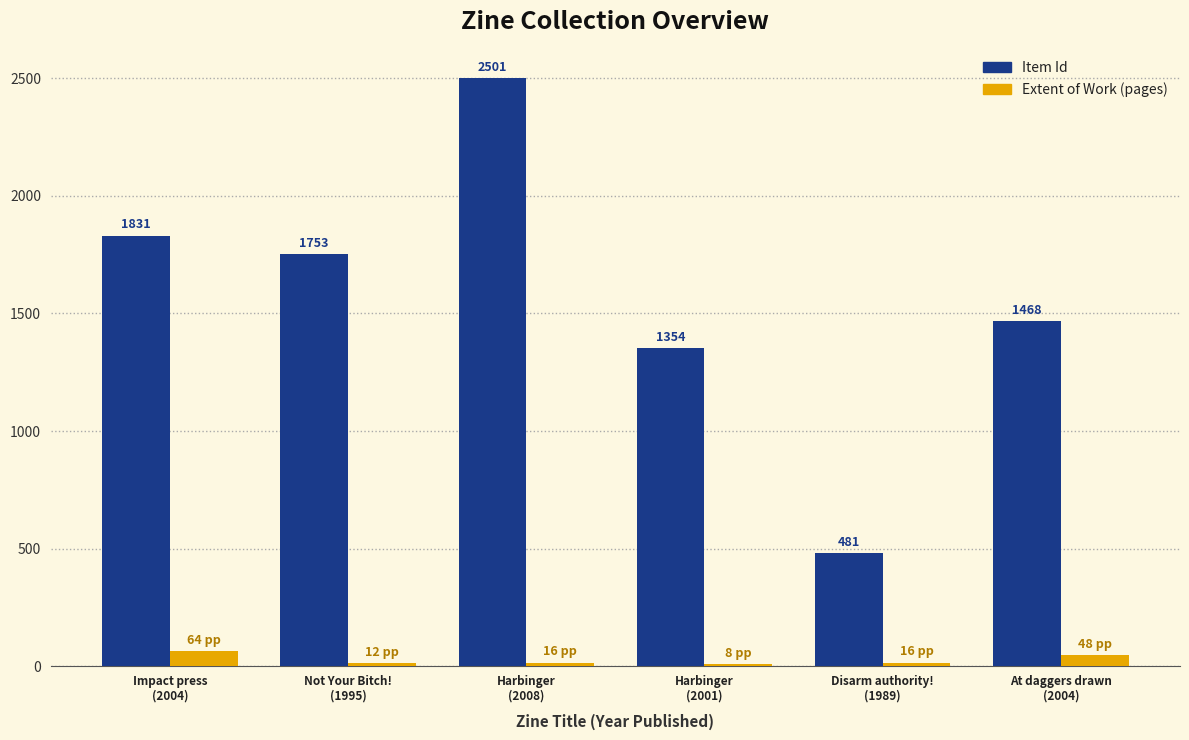

At At daggers drawn
(2004), list the series in order from largest to smallest.

Item Id, Extent of Work (pages)